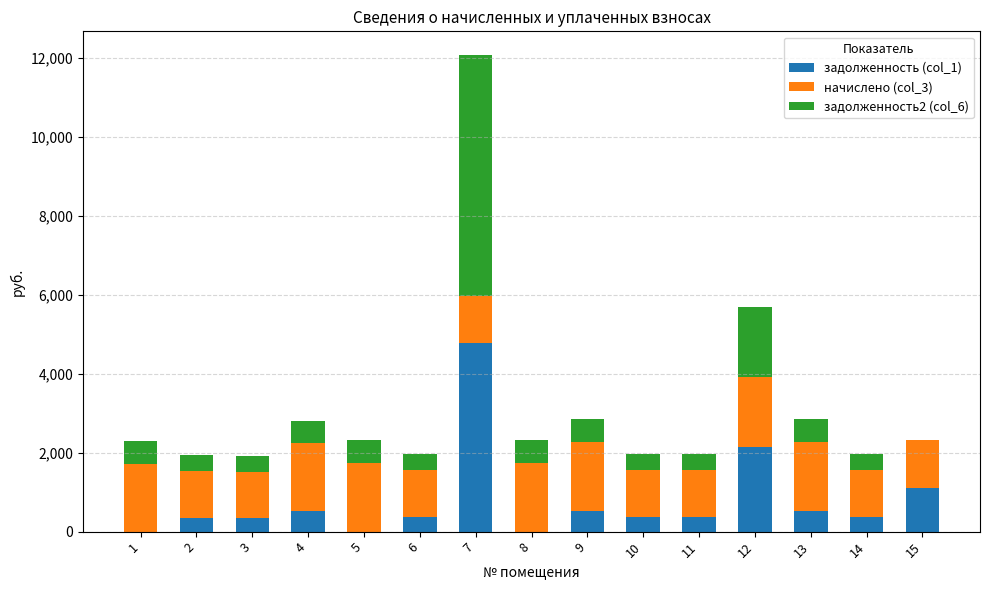

What is the approximate value of задолженность (col_1) at 10?

362.4